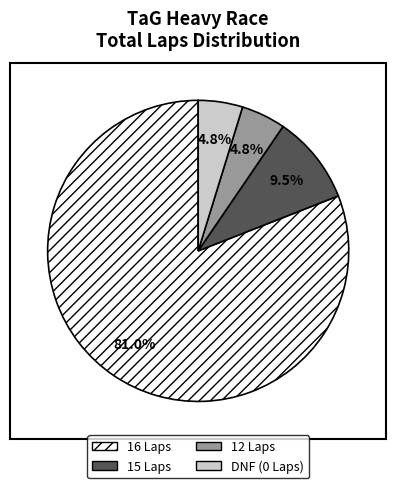

Which slice is the largest?

16 Laps